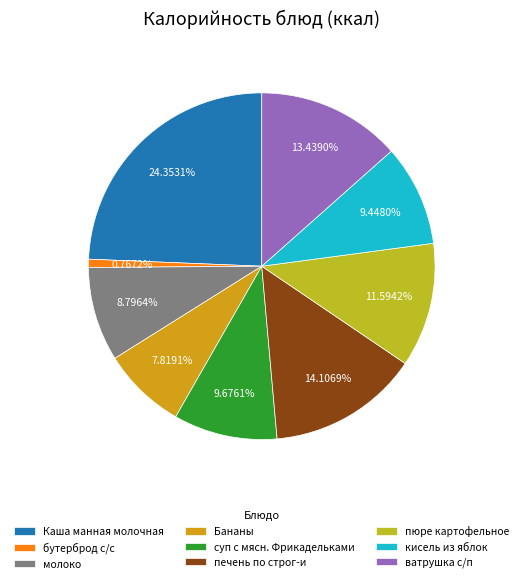

Which category has the biggest portion of the pie?

Каша манная молочная